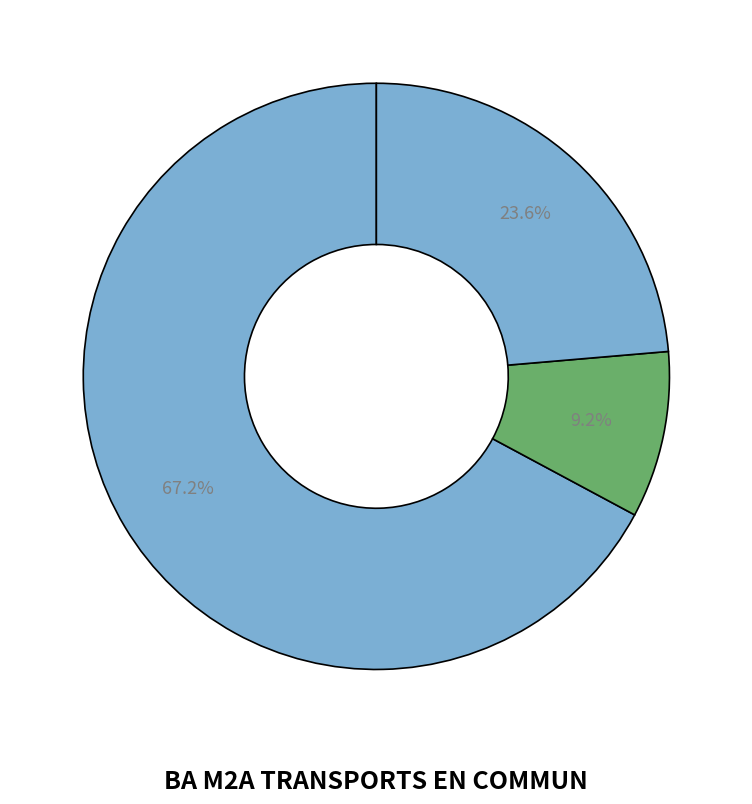

How many segments does this pie chart have?

3